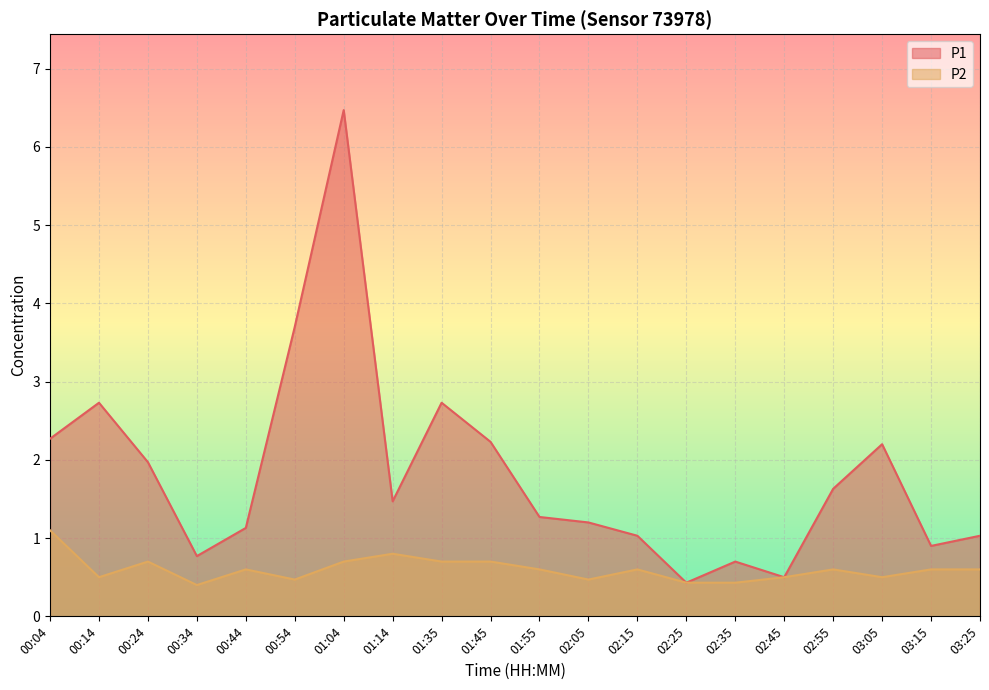

Is it true that P1 equals 1.5 at 03:15?

False